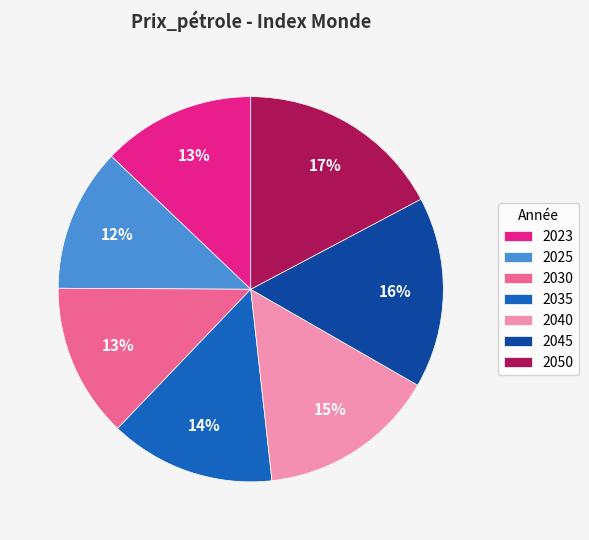

What is the largest slice in the pie chart?

2050